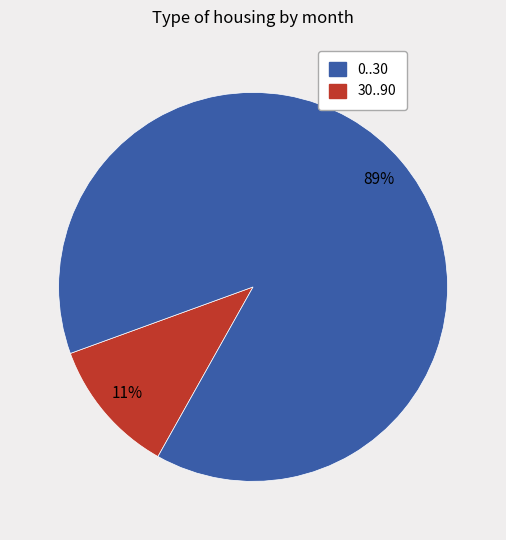

Is there a majority slice in this chart?

Yes